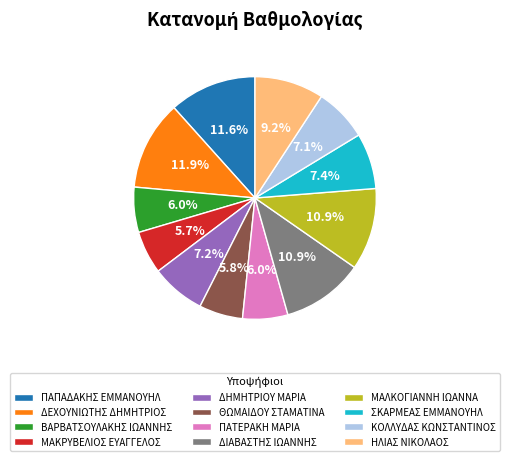

What is the ratio of the value at ΜΑΚΡΥΒΕΛΙΟΣ ΕΥΑΓΓΕΛΟΣ to the value at ΣΚΑΡΜΕΑΣ ΕΜΜΑΝΟΥΗΛ?

0.8